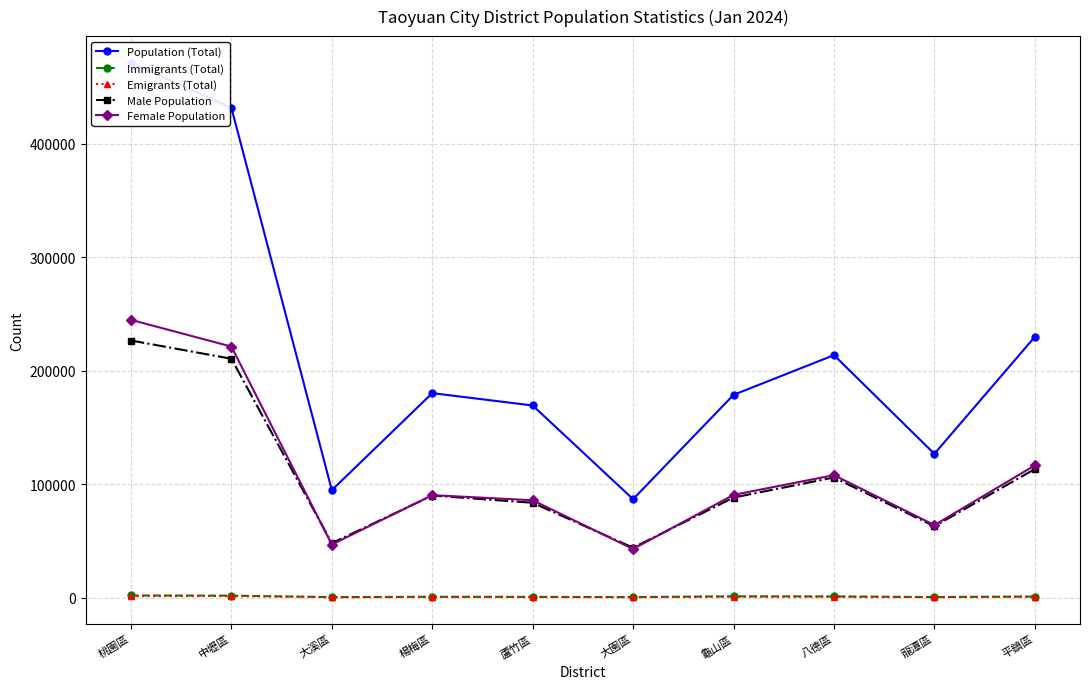

What is the maximum value for Population (Total)?

471184